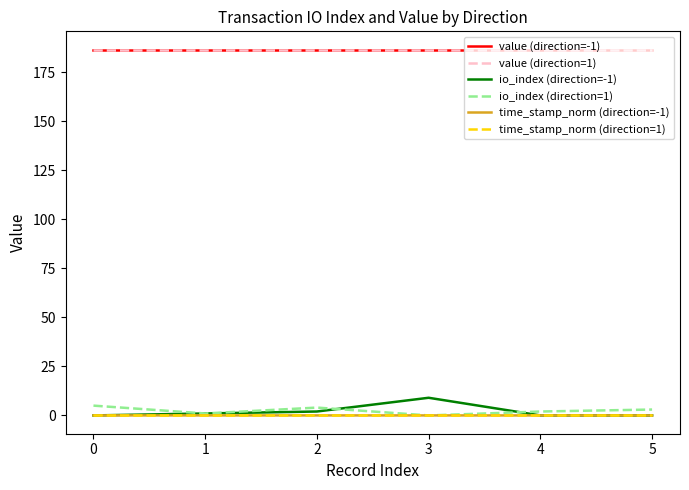

Does the chart have visible grid lines?

No